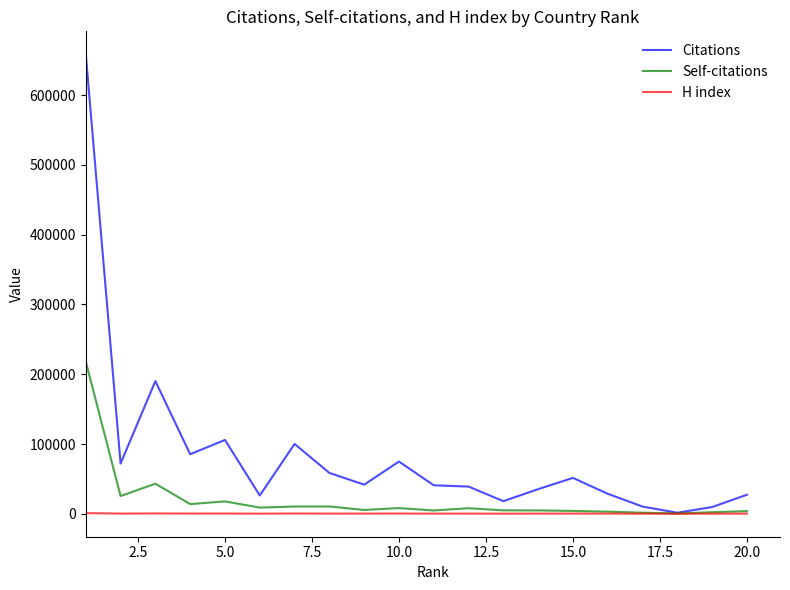

Which series has the largest total across all categories?

Citations